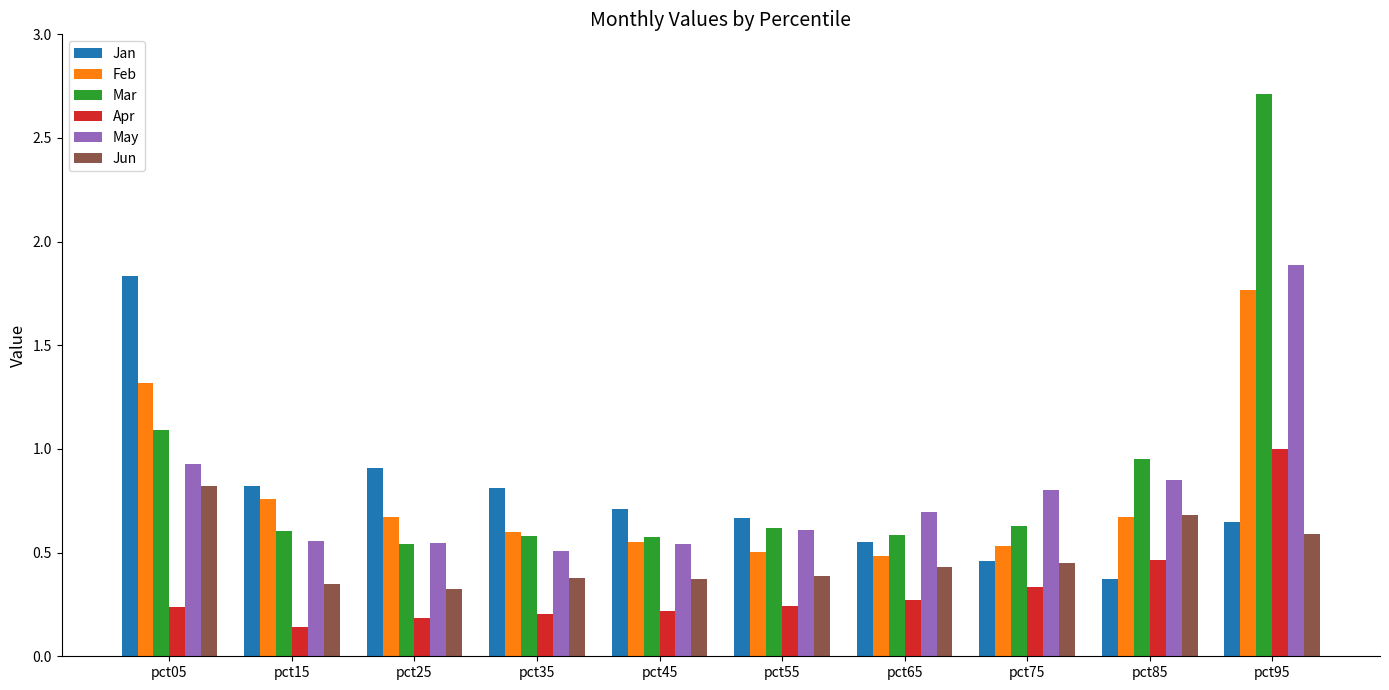

The value of Jun at pct75 is 0.5. True or false?

True